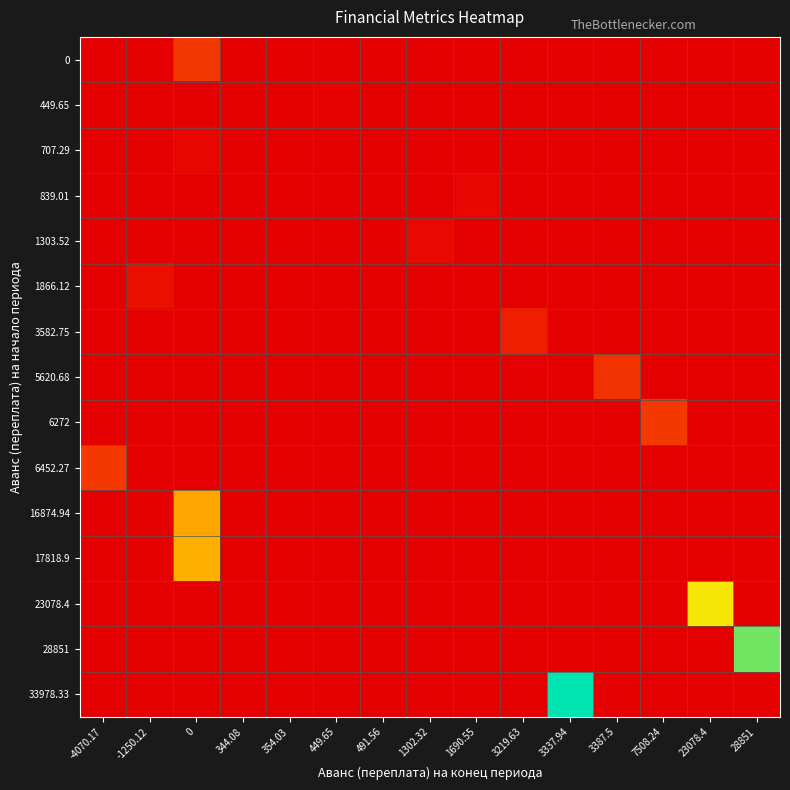

At 7508.24, list the series in order from smallest to largest.

0, 449.65, 707.29, 839.01, 1303.52, 1866.12, 3582.75, 5620.68, 6452.27, 16874.94, 17818.9, 23078.4, 28851, 33978.33, 6272